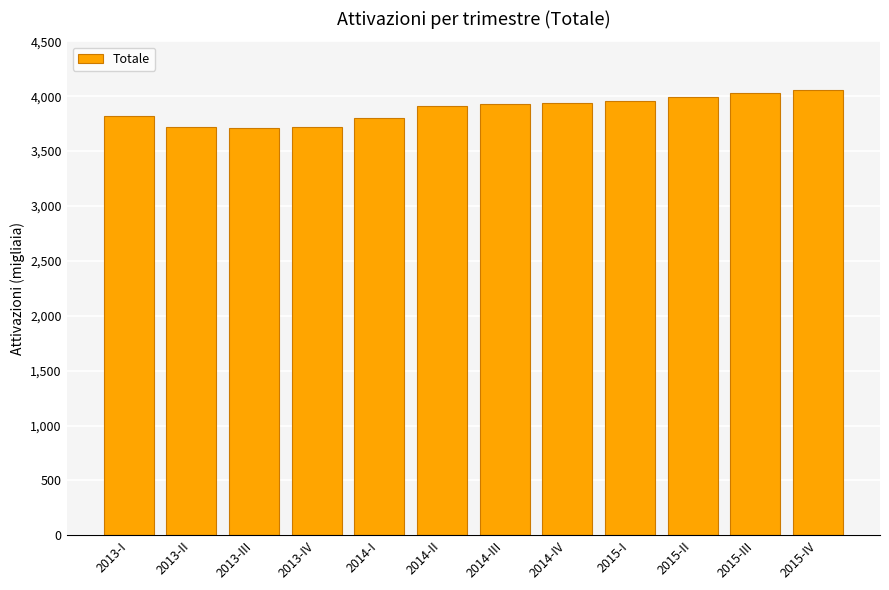

What is the ratio of the value at 2013-IV to the value at 2015-II?

0.9